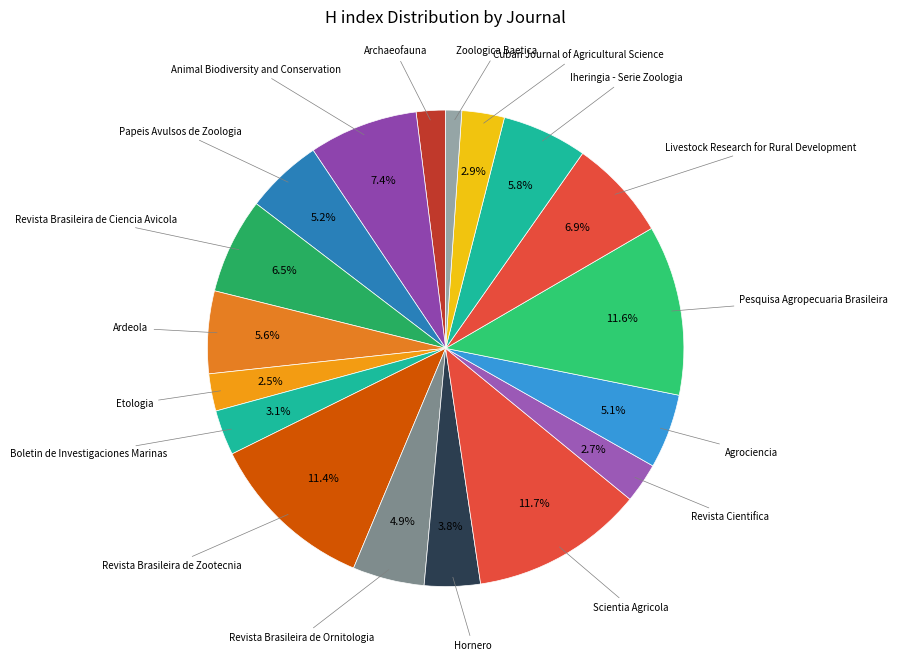

Count the number of slices in the pie.

18